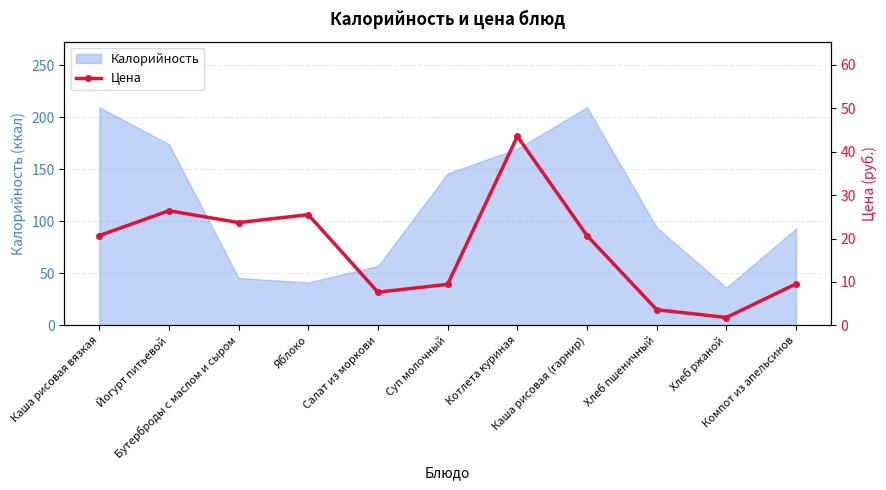

What is the label of the 5th point from the right?

Котлета куриная